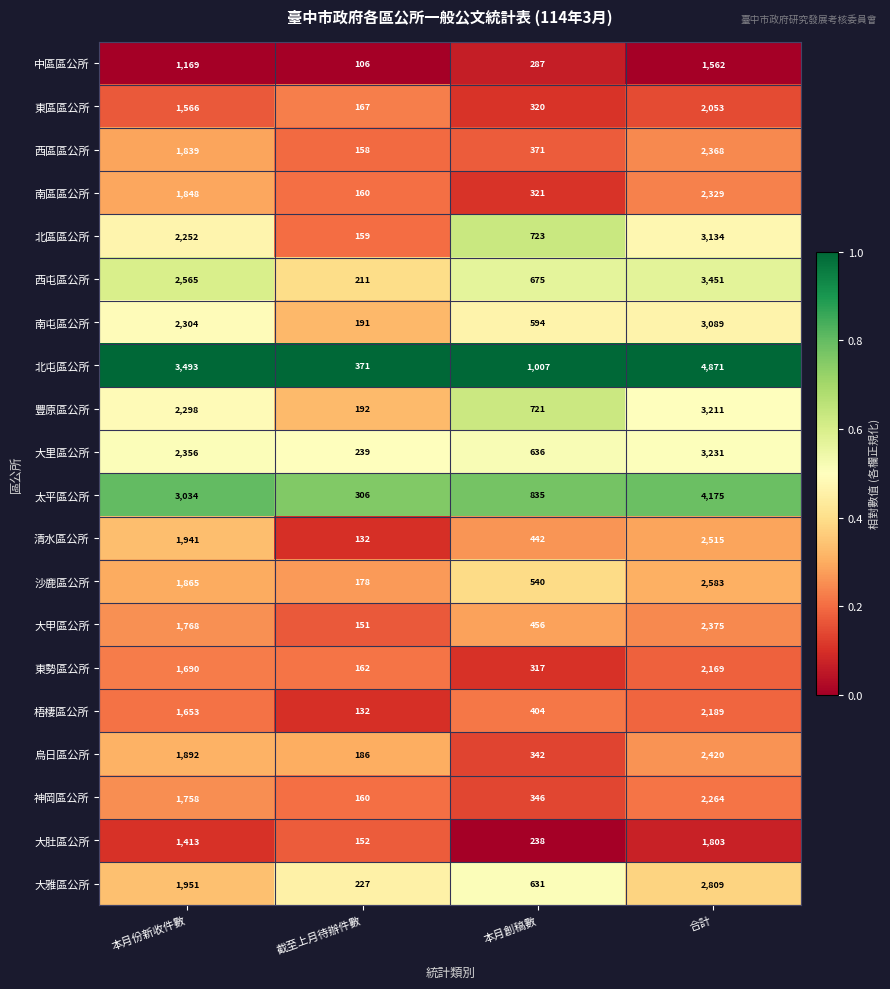

What is the total value across all series at 本月創稿數?

10206